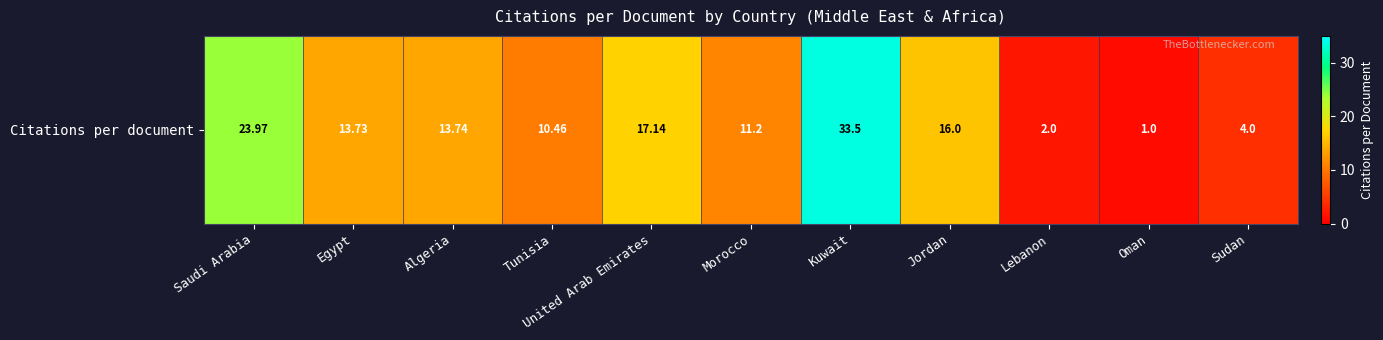

What is the sum of all values?

146.7